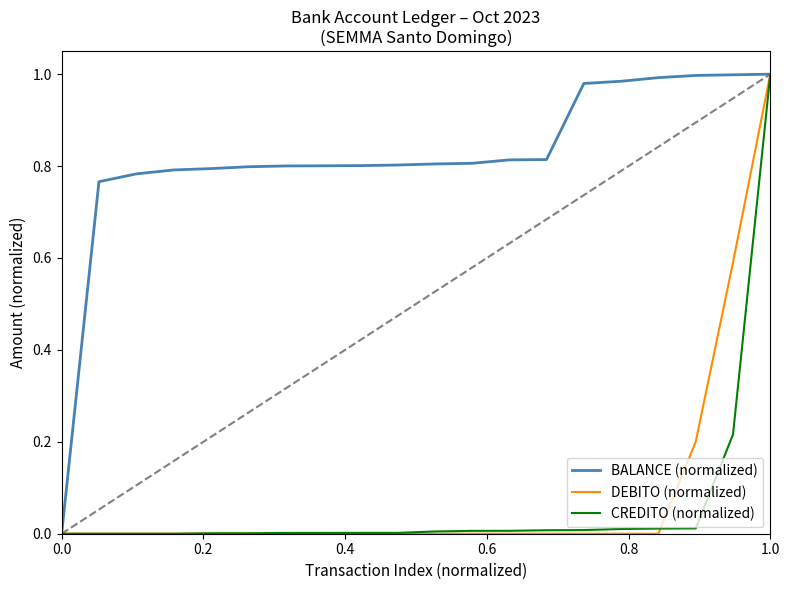

Which series has the largest total across all categories?

BALANCE (normalized)